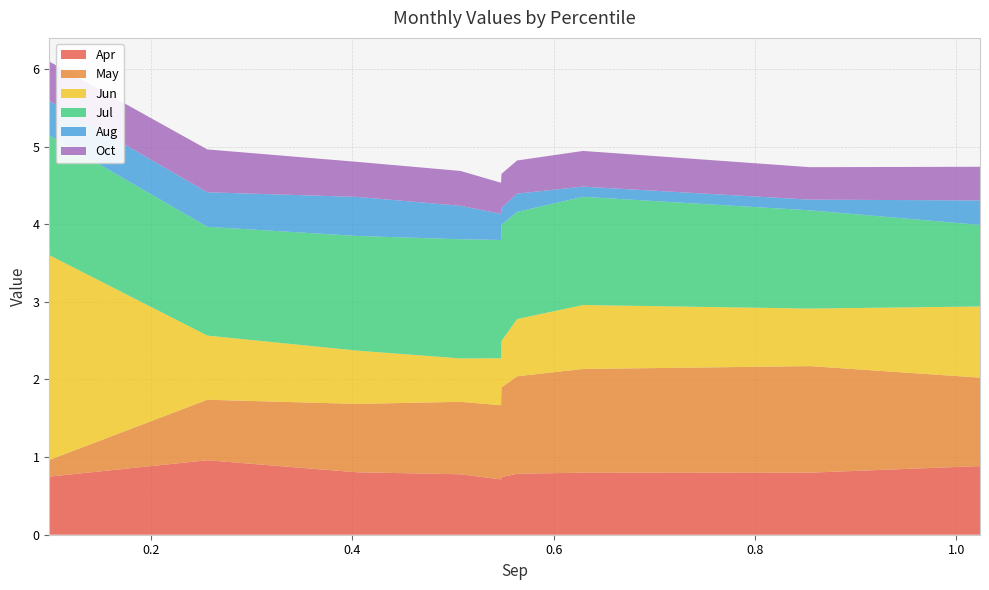

Reading left to right, what are all the values shown in this chart?

Apr: 0.7	1.0	0.8	0.8	0.7	0.7	0.8	0.8	0.8	0.9
May: 0.2	0.8	0.9	0.9	1.0	1.2	1.3	1.3	1.4	1.1
Jun: 2.6	0.8	0.7	0.6	0.6	0.6	0.7	0.8	0.7	0.9
Jul: 1.5	1.4	1.5	1.5	1.5	1.5	1.4	1.4	1.3	1.1
Aug: 0.4	0.4	0.5	0.4	0.3	0.2	0.2	0.1	0.1	0.3
Oct: 0.5	0.6	0.5	0.4	0.4	0.4	0.4	0.5	0.4	0.4